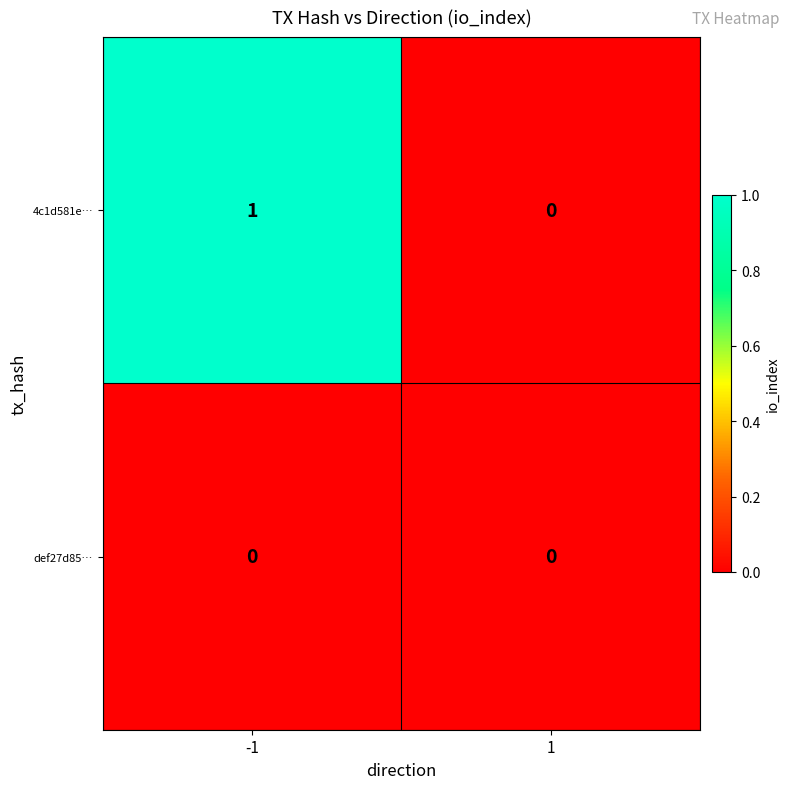

How many categories are shown in the chart?

2